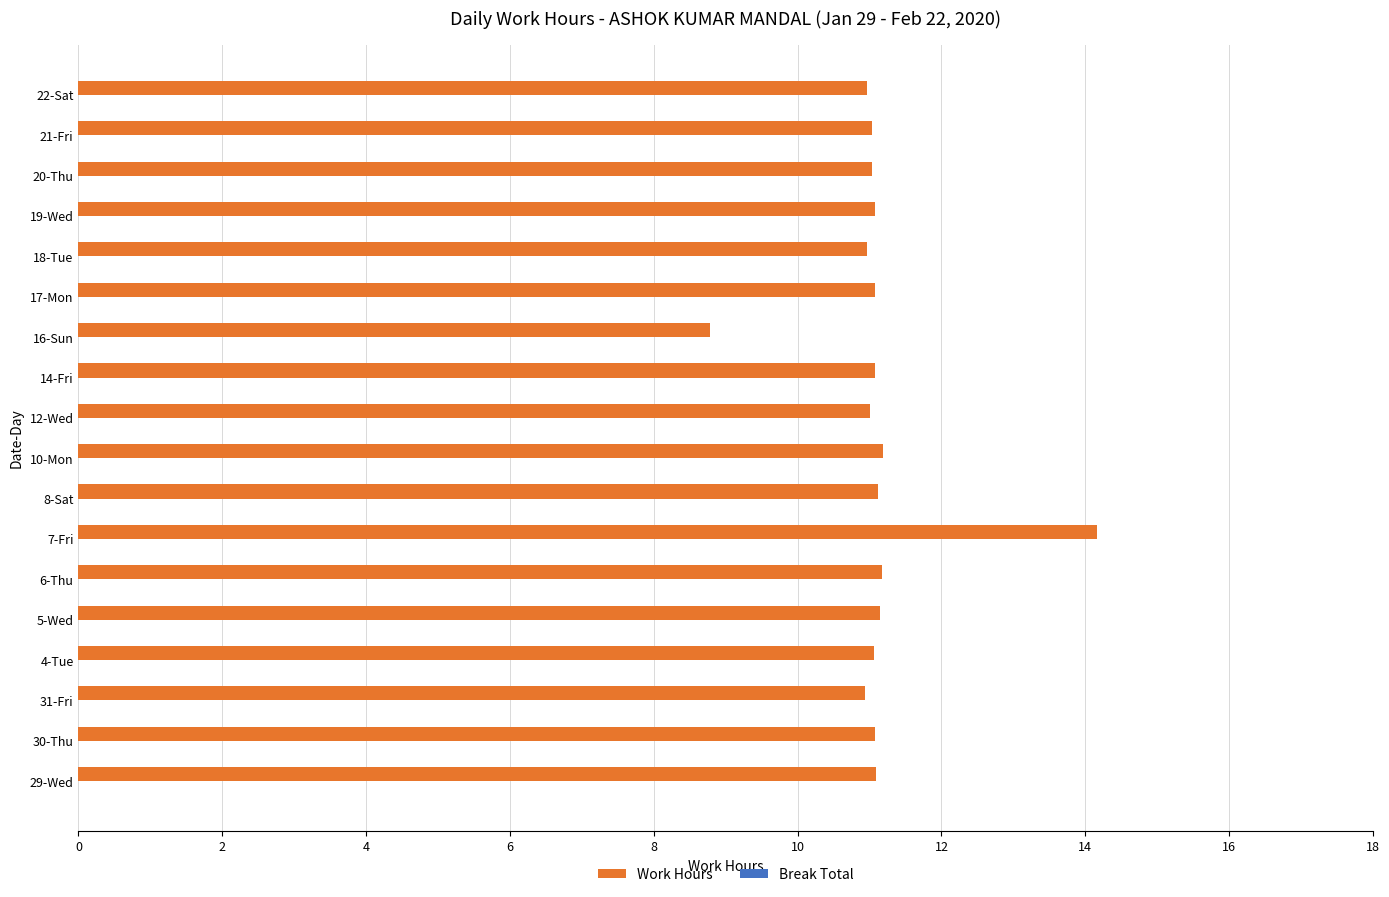

What is the sum of the values at 20-Thu and 6-Thu?

22.2